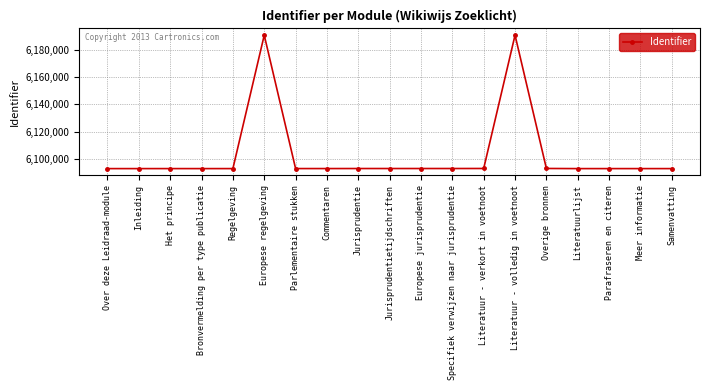

What is the sum of all values?

115962935